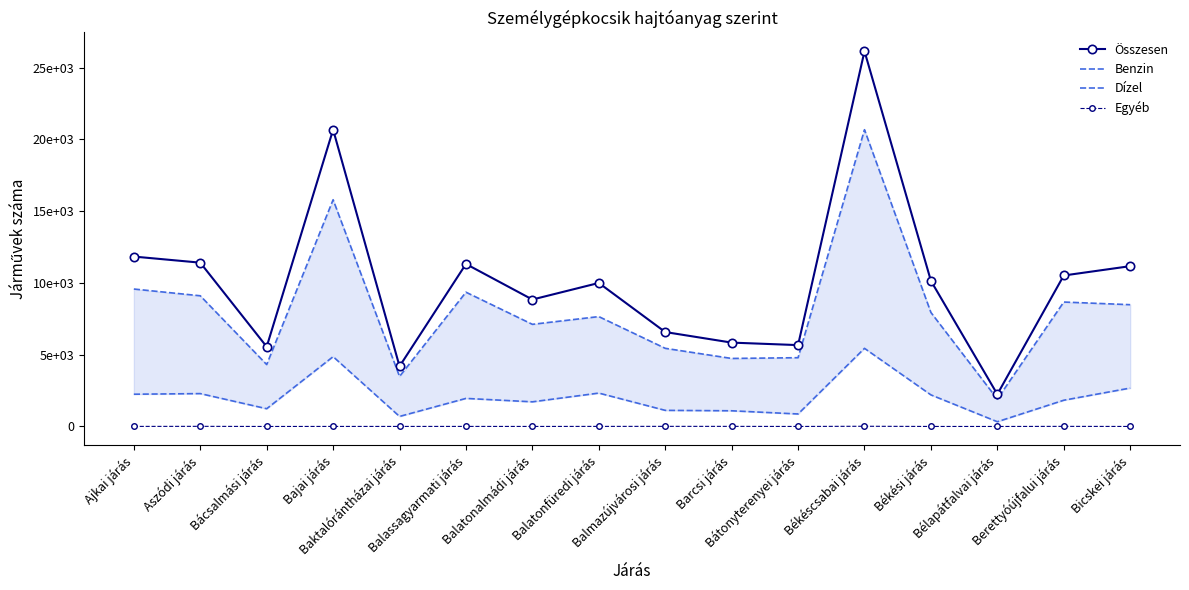

Rank the categories by Összesen value from highest to lowest.

Békéscsabai járás, Bajai járás, Ajkai járás, Aszódi járás, Balassagyarmati járás, Bicskei járás, Berettyóújfalui járás, Békési járás, Balatonfüredi járás, Balatonalmádi járás, Balmazújvárosi járás, Barcsi járás, Bátonyterenyei járás, Bácsalmási járás, Baktalórántházai járás, Bélapátfalvai járás